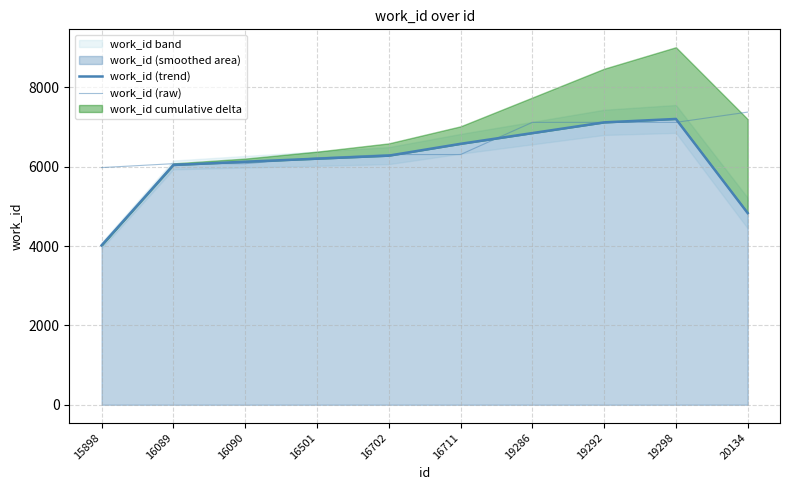

At which category is the sum across all series the highest?

19298